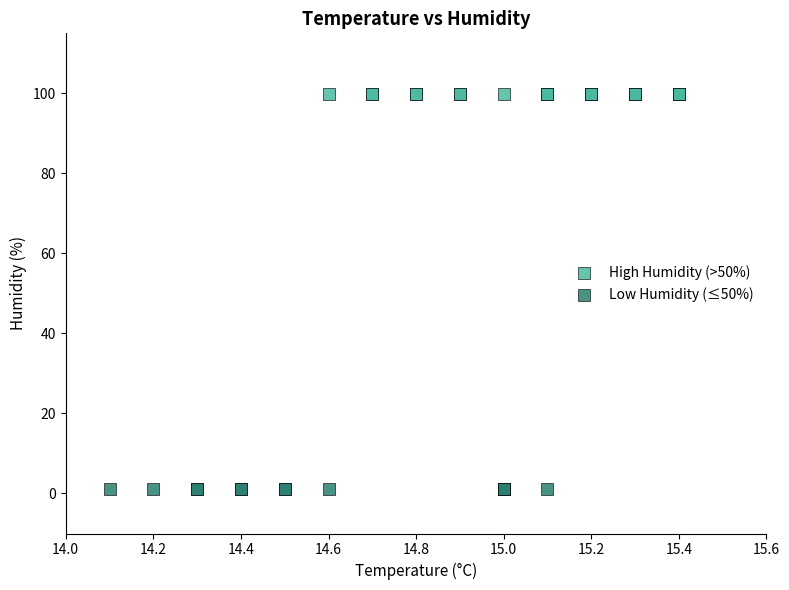

Which series reaches the minimum Y coordinate?

Low Humidity (≤50%)